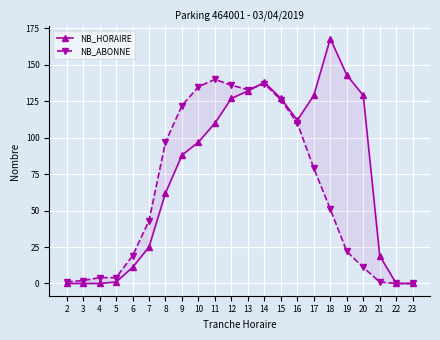

What is the total value across all series at 6?

30